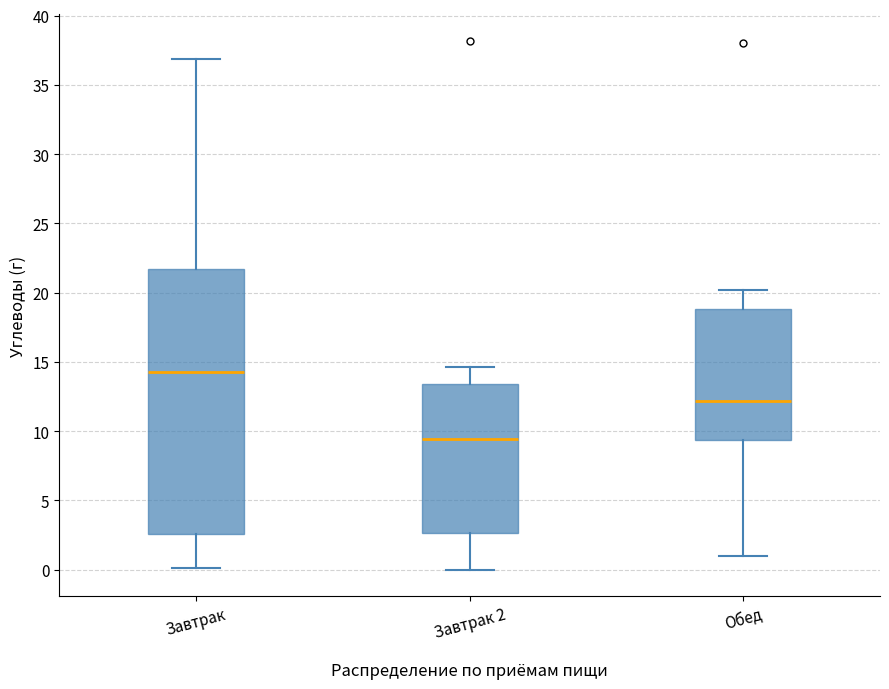

Which box has the highest median line?

Завтрак